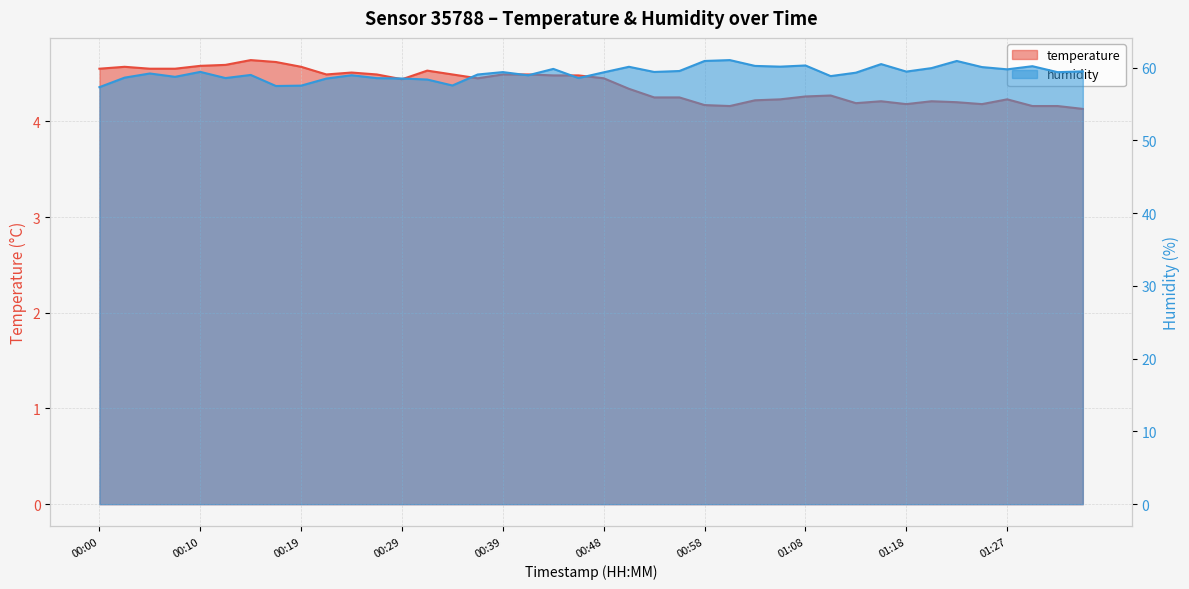

What is the sum of all humidity values?

2371.1